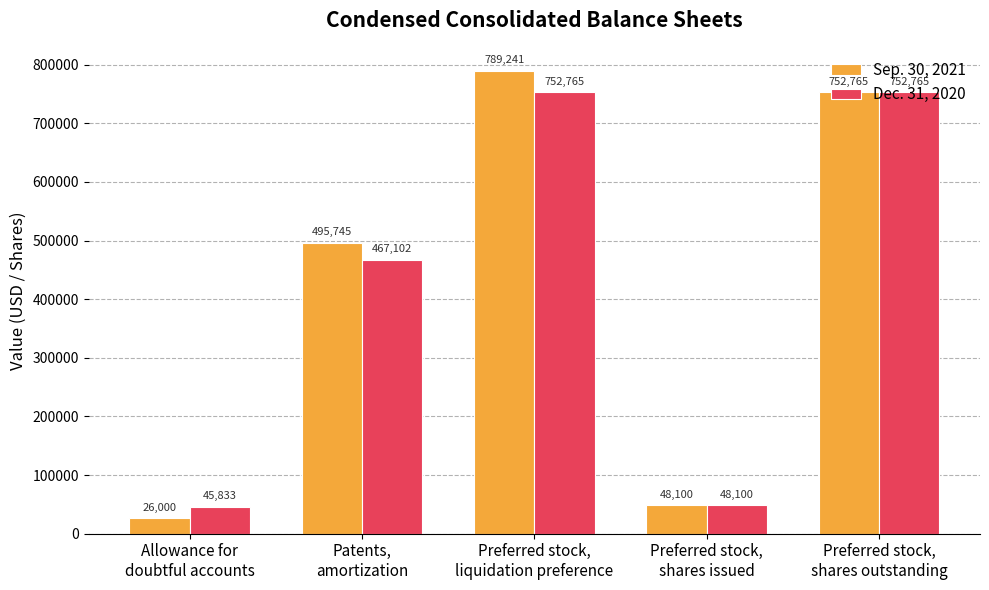

At which label does Dec. 31, 2020 reach its minimum?

Allowance for
doubtful accounts